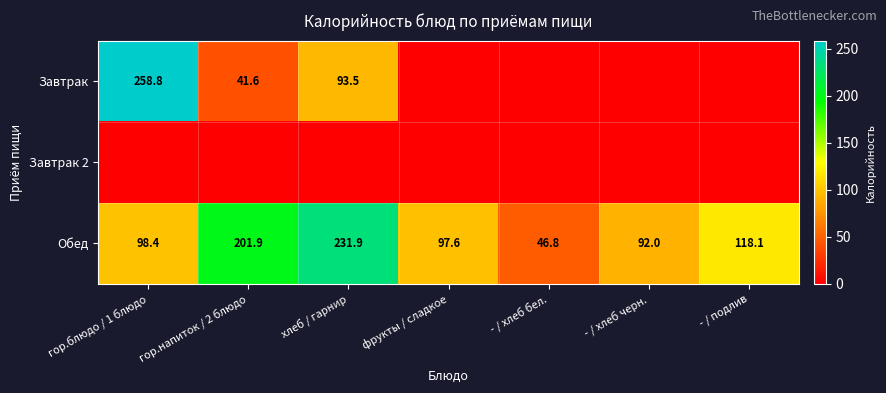

What is the difference between the highest and lowest values at гор.напиток / 2 блюдо?

201.9